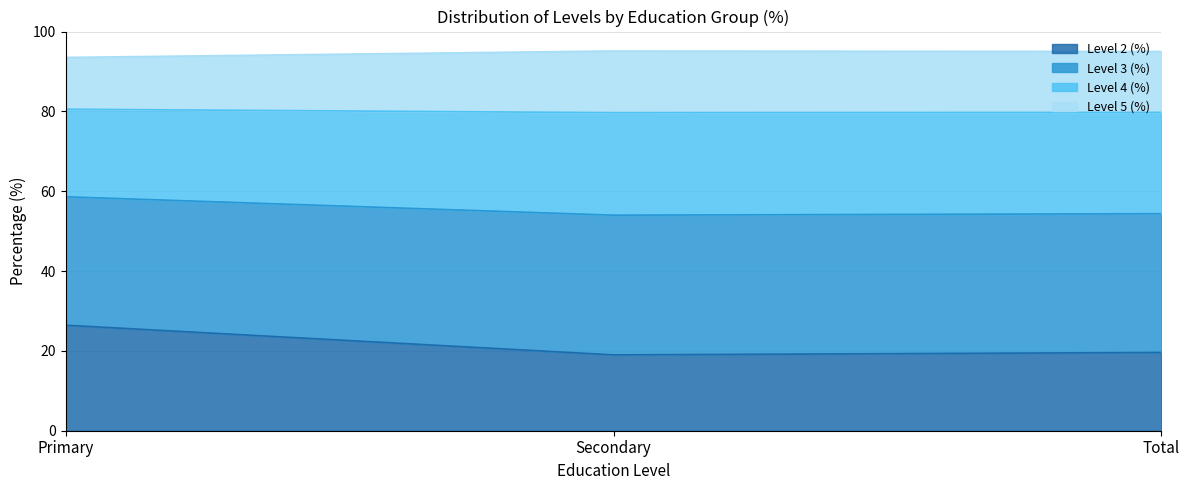

What is the maximum value shown in the chart?

95.1